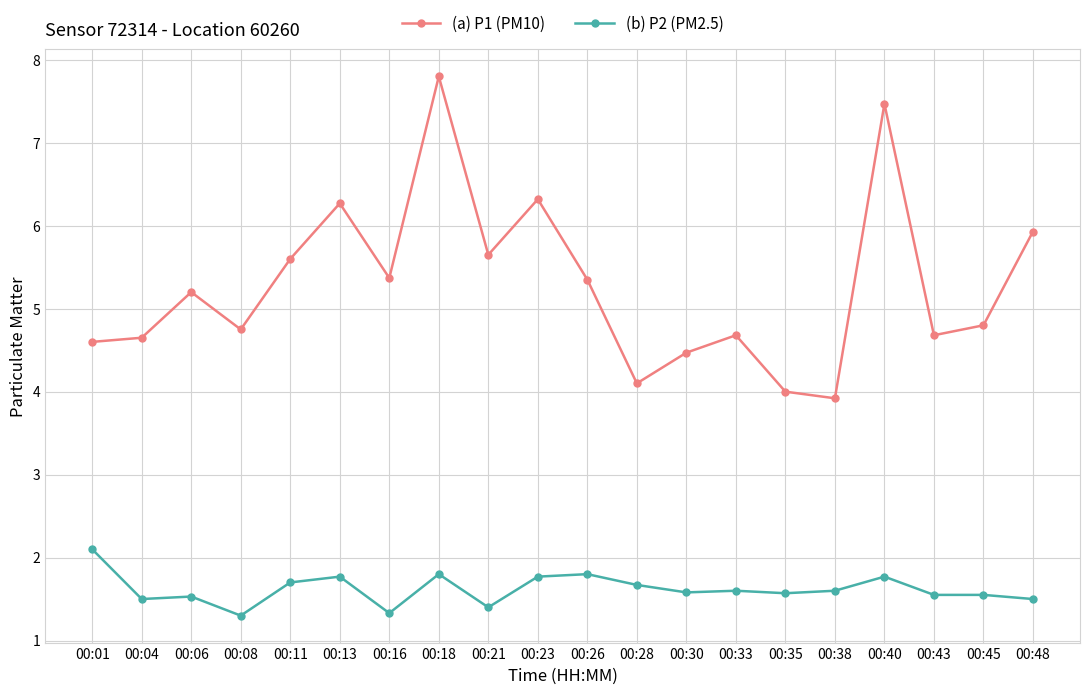

Does the chart display data point markers on the line(s)?

Yes